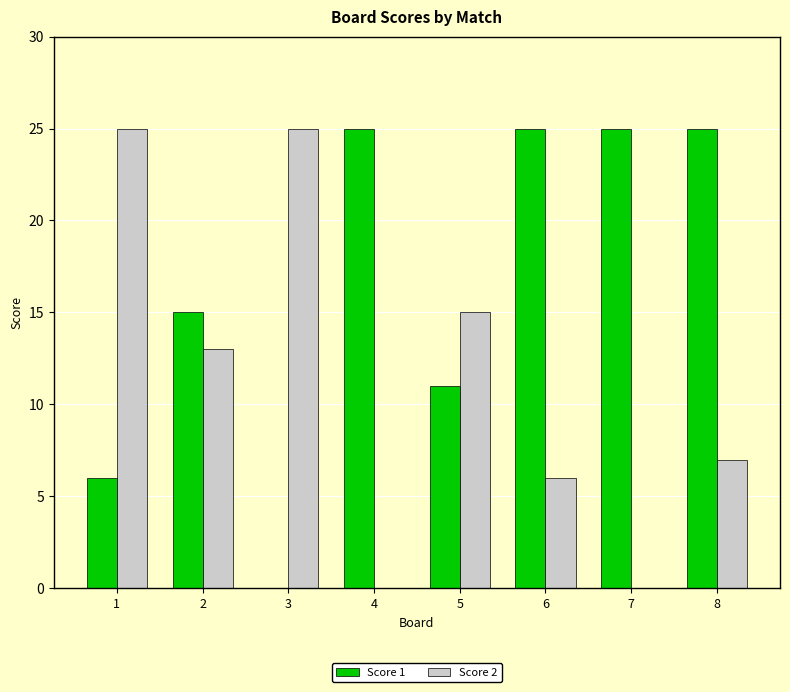

Is the value of Score 2 at 2 greater than the value of Score 1 at 5?

Yes